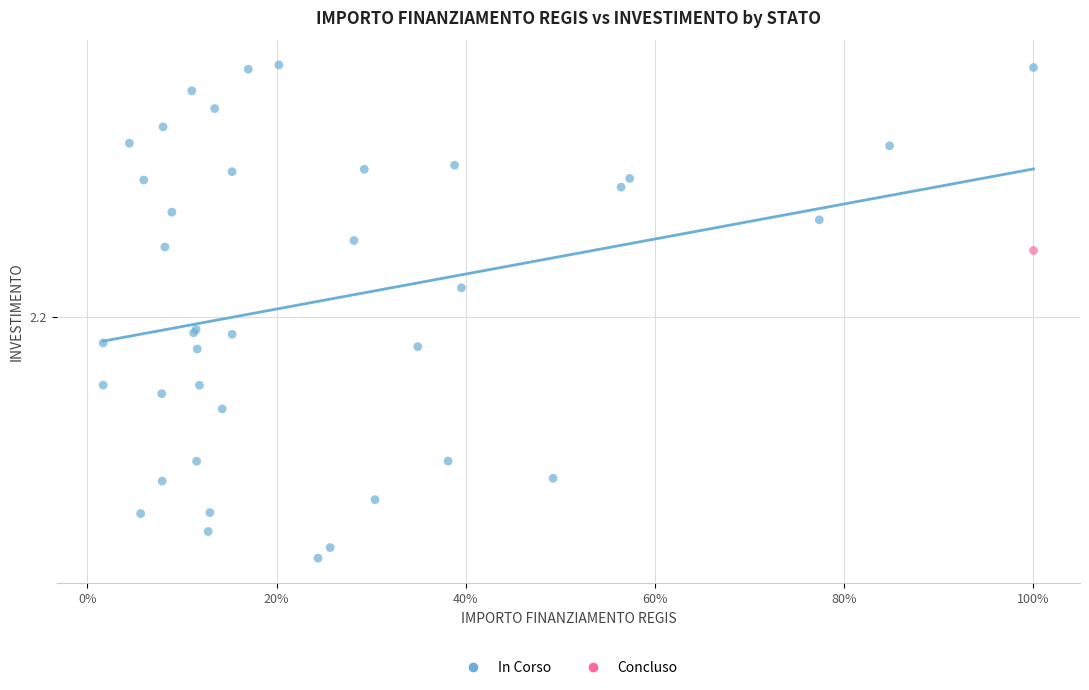

What are all the series names shown in the legend?

In Corso, Concluso